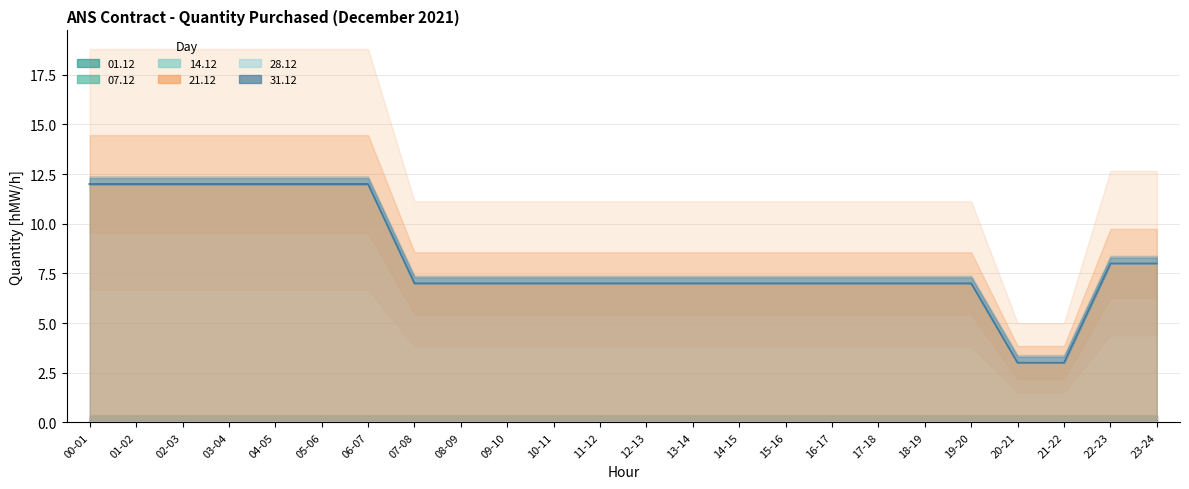

Which series changed the most between 01-02 and 02-03?

01.12